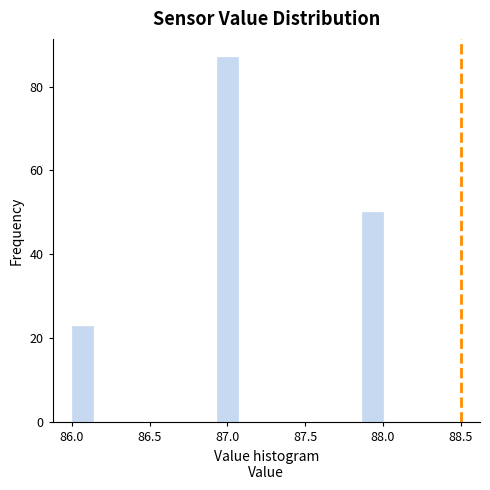

Read against the x-axis, roughly where is the centre of the tallest bar?

87.00